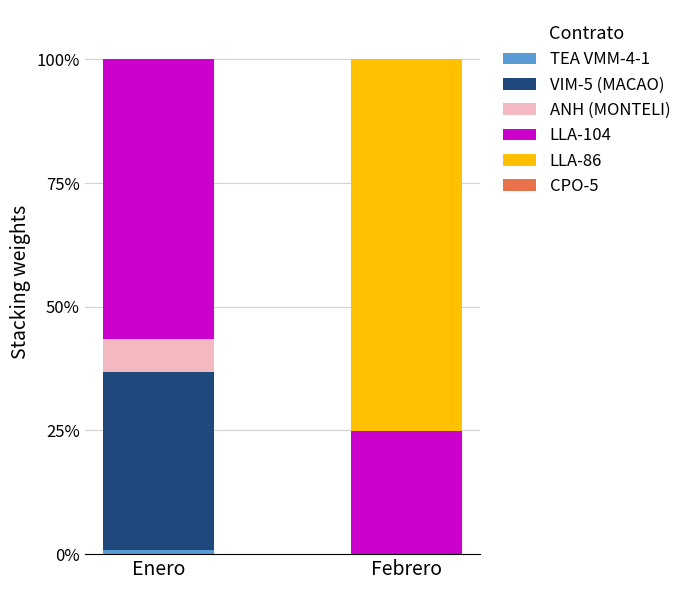

What is the total value across all series at Febrero?

100.0